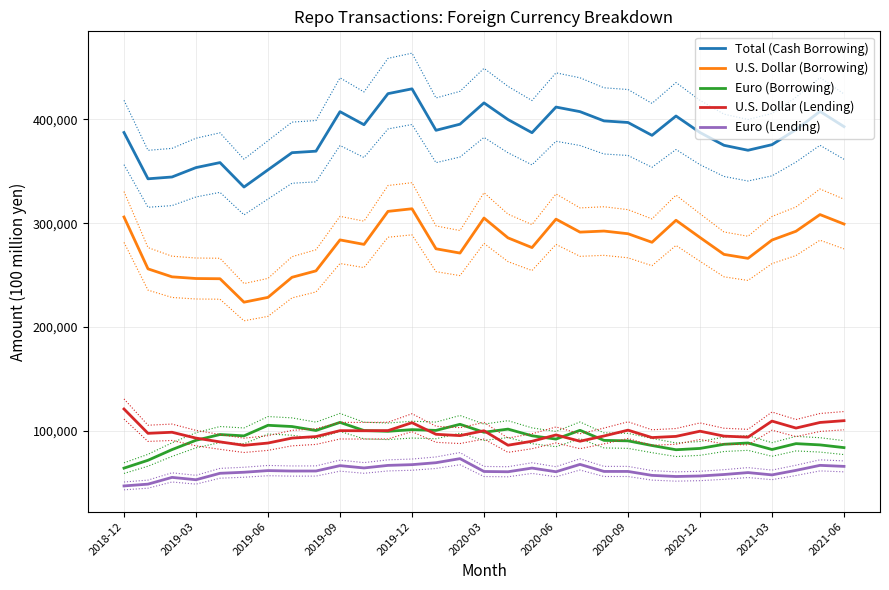

How many interior local valleys does the U.S. Dollar (Borrowing) series have?

7